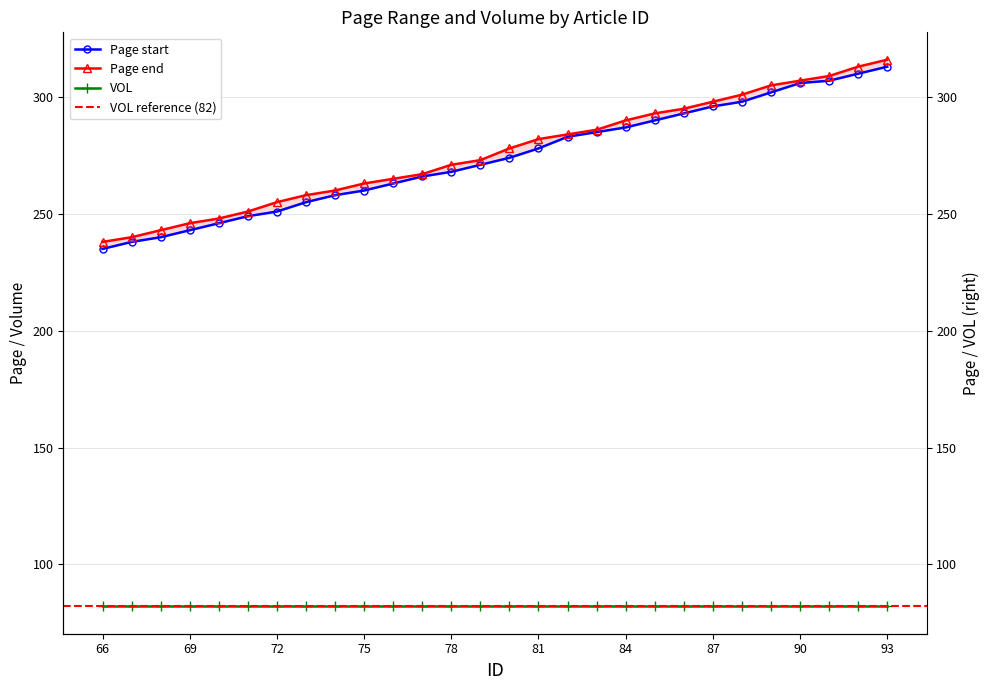

Reading left to right, extract all data points from this chart.

Page start: 235	238	240	243	246	249	251	255	258	260	263	266	268	271	274	278	283	285	287	290	293	296	298	302	306	307	310	313
Page end: 238	240	243	246	248	251	255	258	260	263	265	267	271	273	278	282	284	286	290	293	295	298	301	305	307	309	313	316